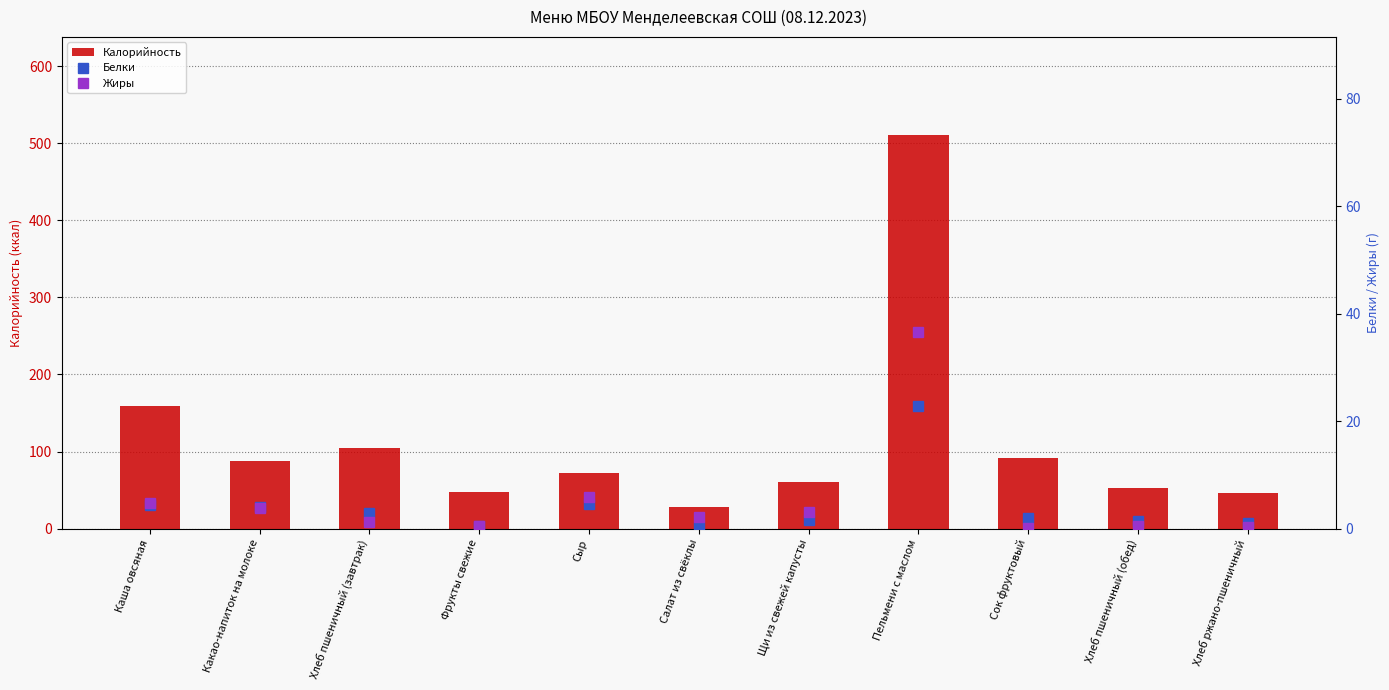

True or false: Калорийность has a value of 133.5 at Сок фруктовый.

False